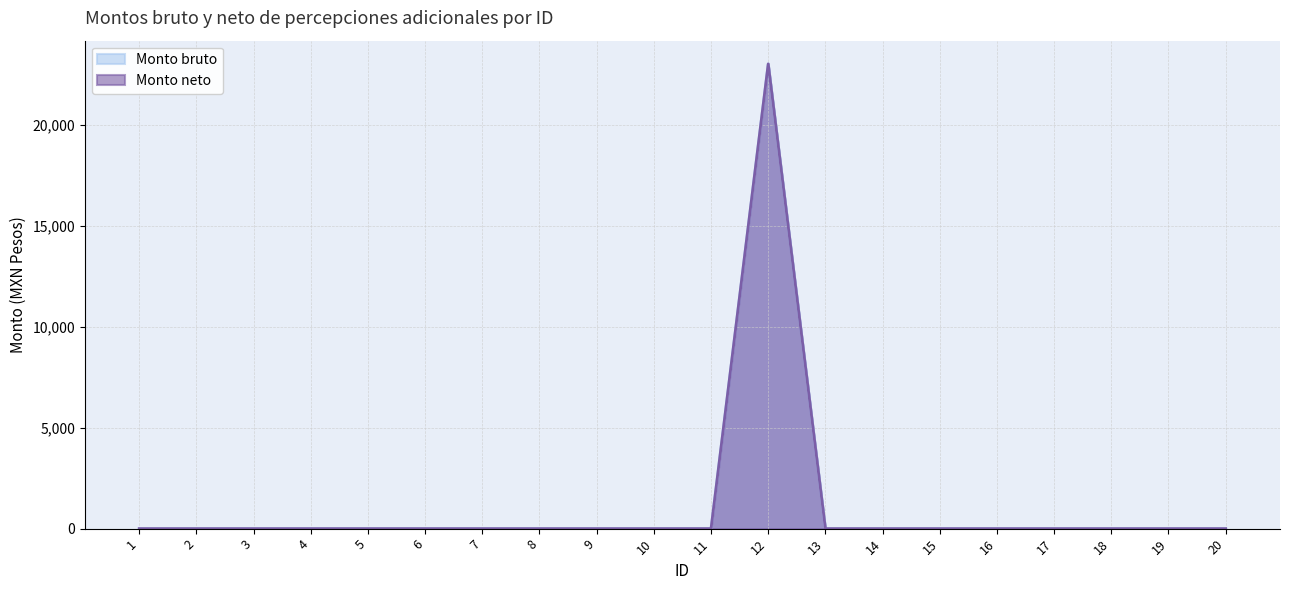

How many interior local peaks does the Monto bruto series have?

1